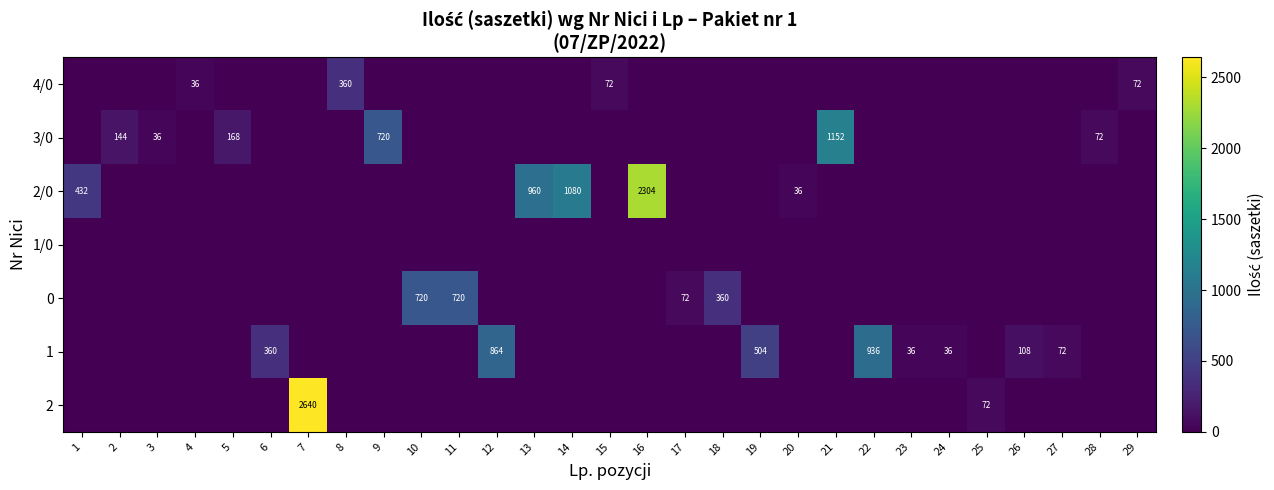

Is it true that 2 equals 580 at 7?

False